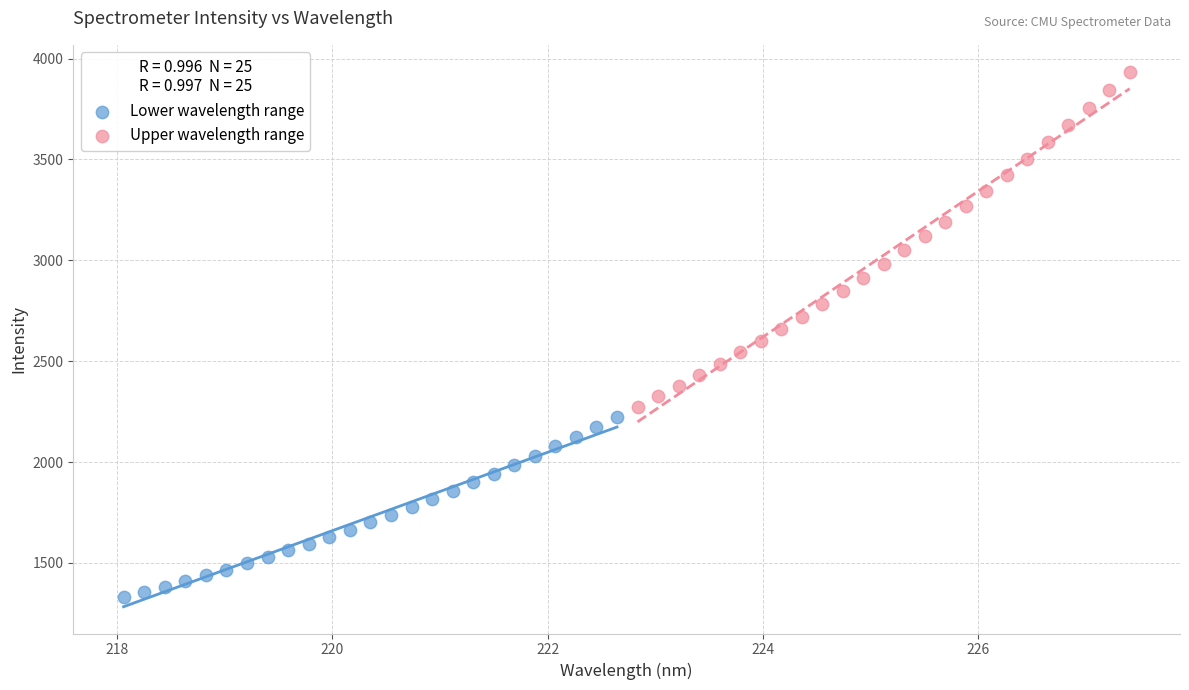

Which series reaches the minimum Y coordinate?

Lower wavelength range